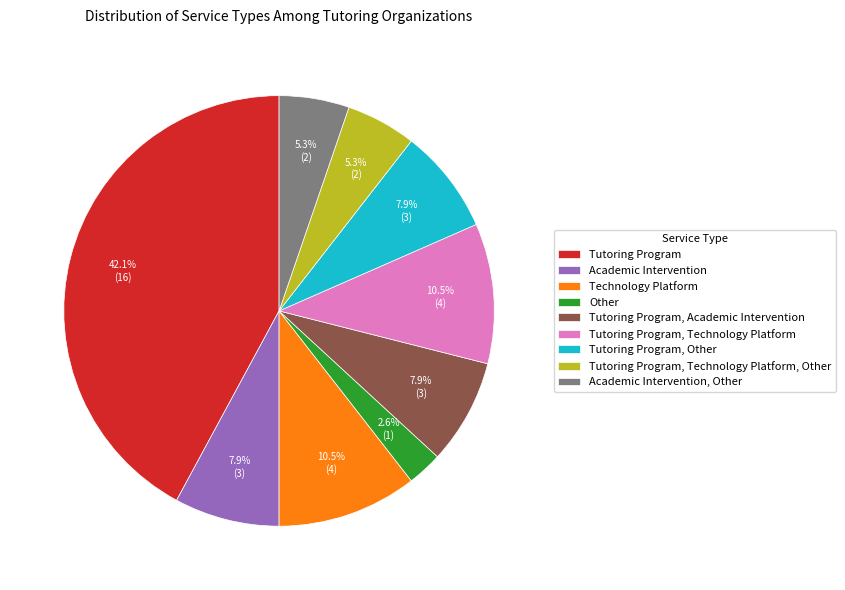

How many segments does this pie chart have?

9